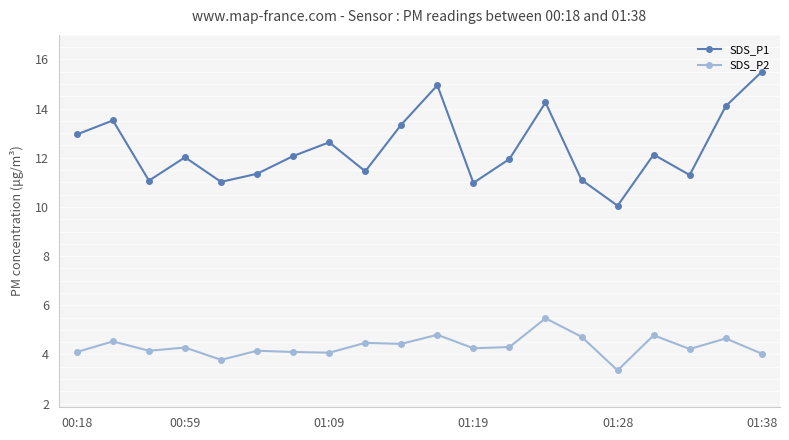

What is the lowest value of the SDS_P1 series?

10.1